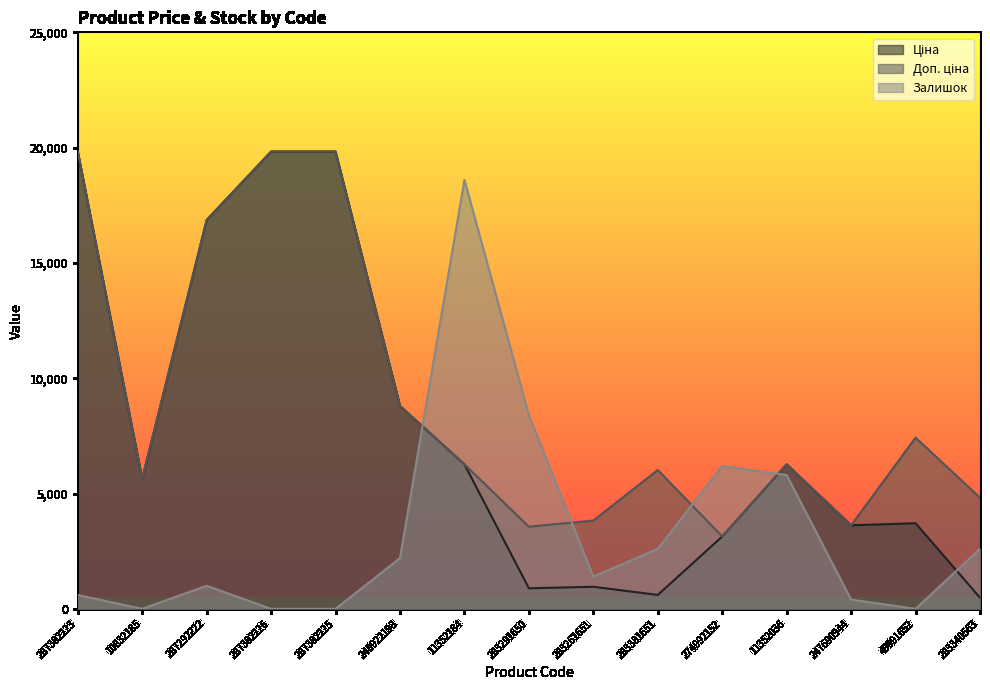

At which label is Доп. ціна closest to 11484?

248922198